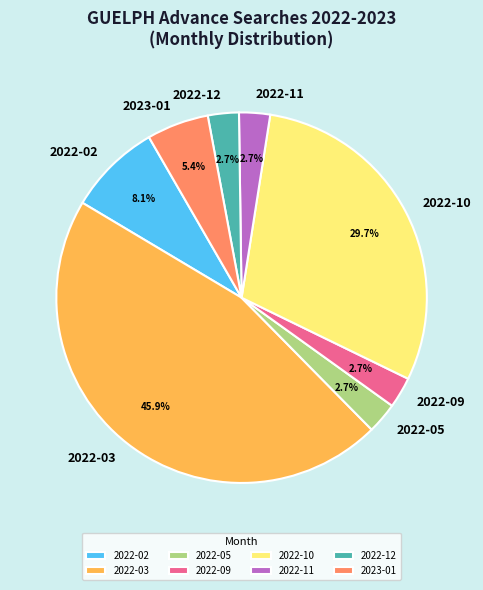

Which has a higher value, 2022-09 or 2023-01?

2023-01